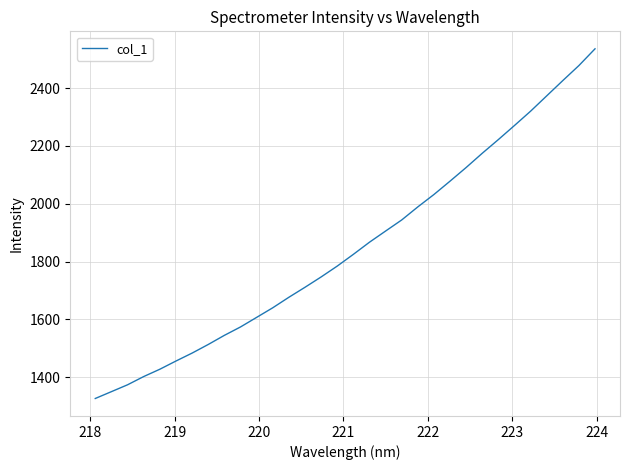

What is the sum of all values?

59180.3